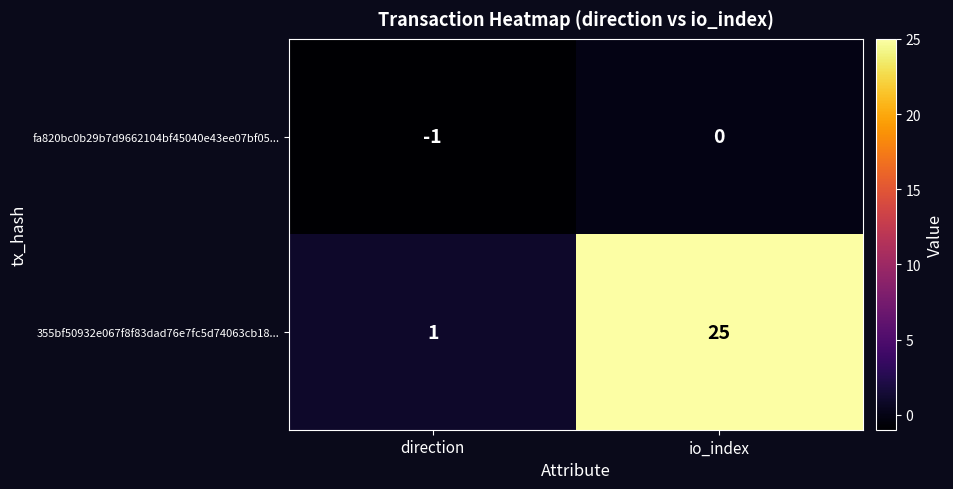

Rank the series by their maximum value, from lowest to highest.

fa820bc0b29b7d9662104bf45040e43ee07bf05..., 355bf50932e067f8f83dad76e7fc5d74063cb18...